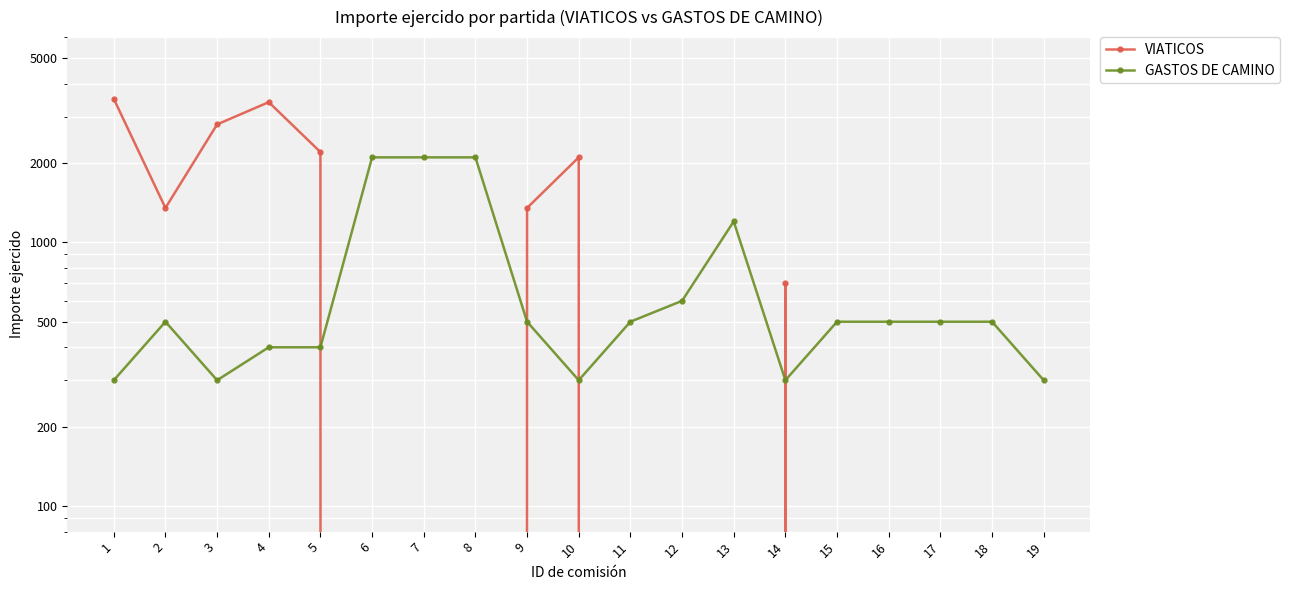

In VIATICOS, how many points are lower than both neighbors (excluding endpoints)?

1